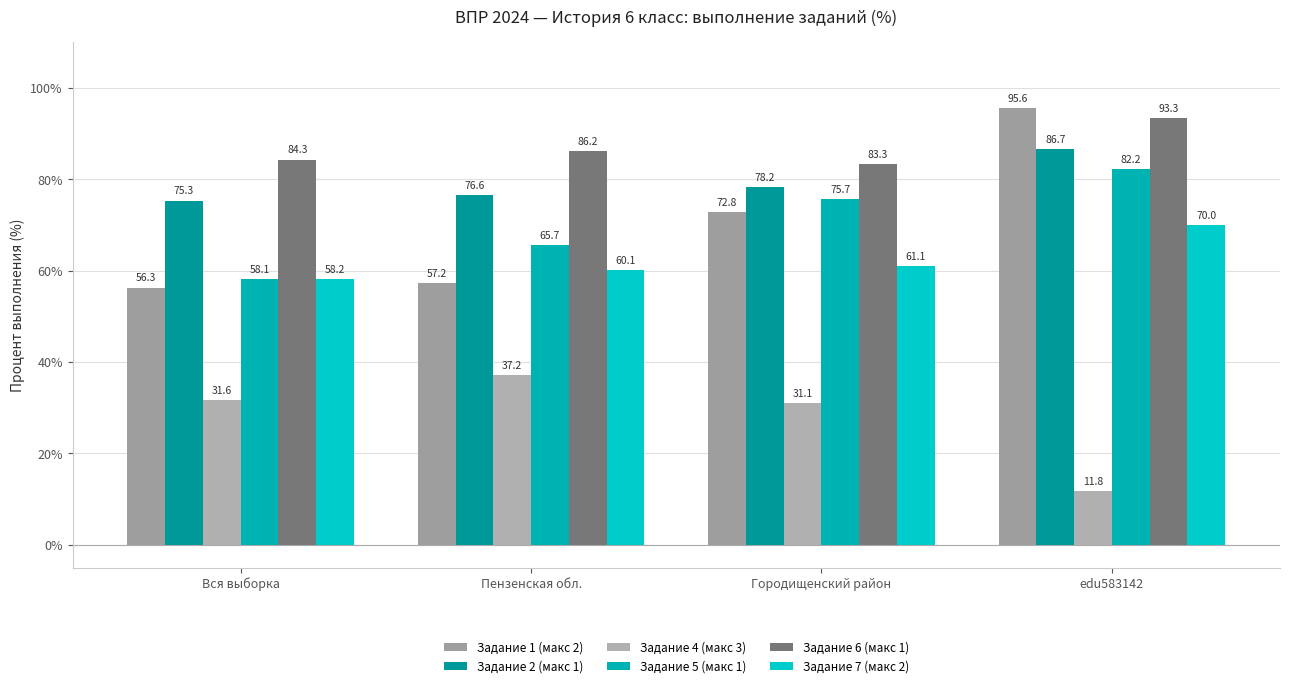

Reading left to right, list all the values displayed in this chart.

Задание 1 (макс 2): Вся выборка=56.3	Пензенская обл.=57.2	Городищенский район=72.8	edu583142=95.6
Задание 2 (макс 1): Вся выборка=75.3	Пензенская обл.=76.6	Городищенский район=78.2	edu583142=86.7
Задание 4 (макс 3): Вся выборка=31.6	Пензенская обл.=37.2	Городищенский район=31.1	edu583142=11.8
Задание 5 (макс 1): Вся выборка=58.1	Пензенская обл.=65.7	Городищенский район=75.7	edu583142=82.2
Задание 6 (макс 1): Вся выборка=84.3	Пензенская обл.=86.2	Городищенский район=83.3	edu583142=93.3
Задание 7 (макс 2): Вся выборка=58.2	Пензенская обл.=60.1	Городищенский район=61.1	edu583142=70.0